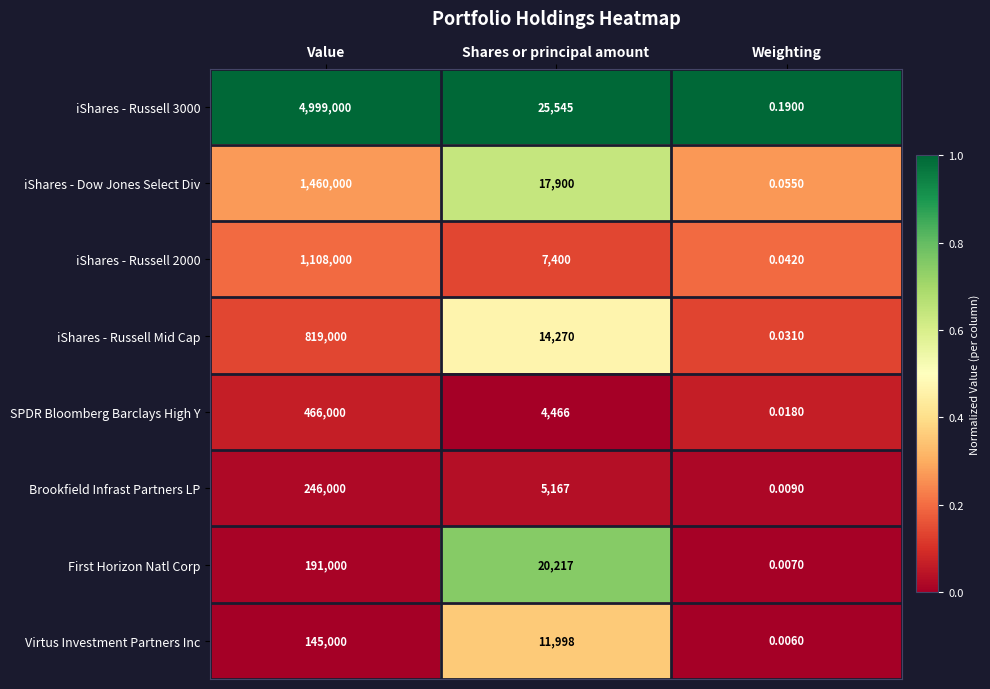

What is the difference between the highest and lowest values at Value?

4854000.0